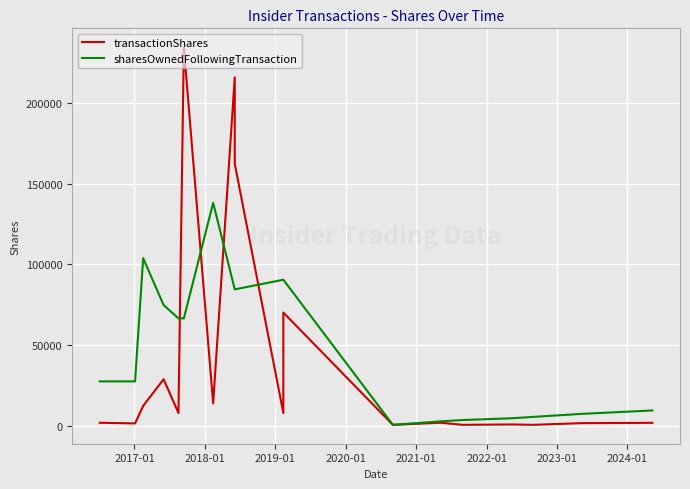

How many data points does each series have?

20